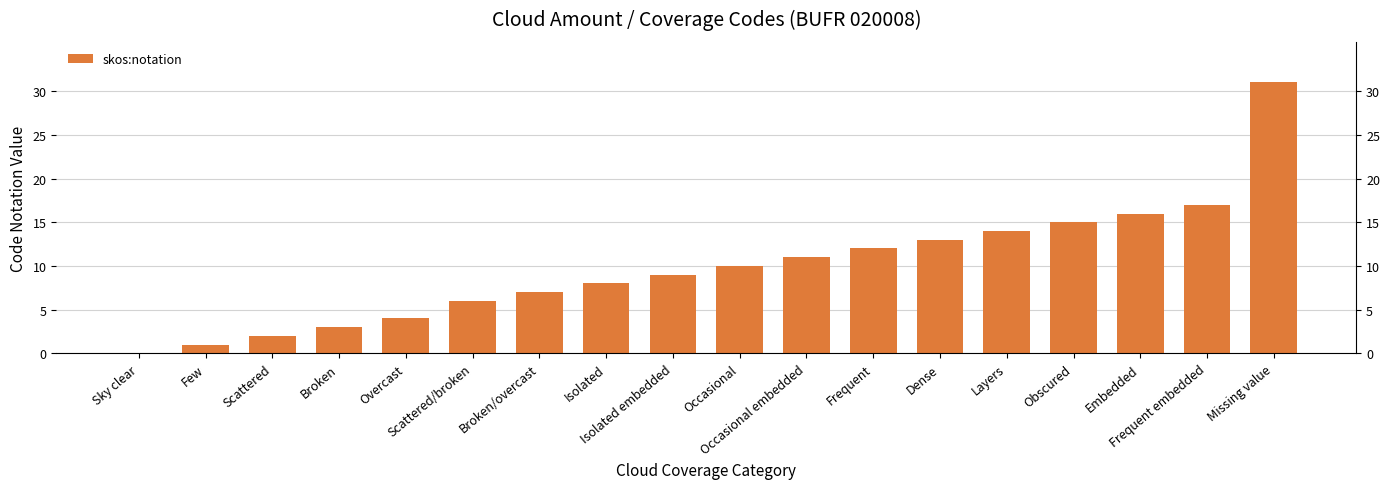

What is the greatest value displayed?

31